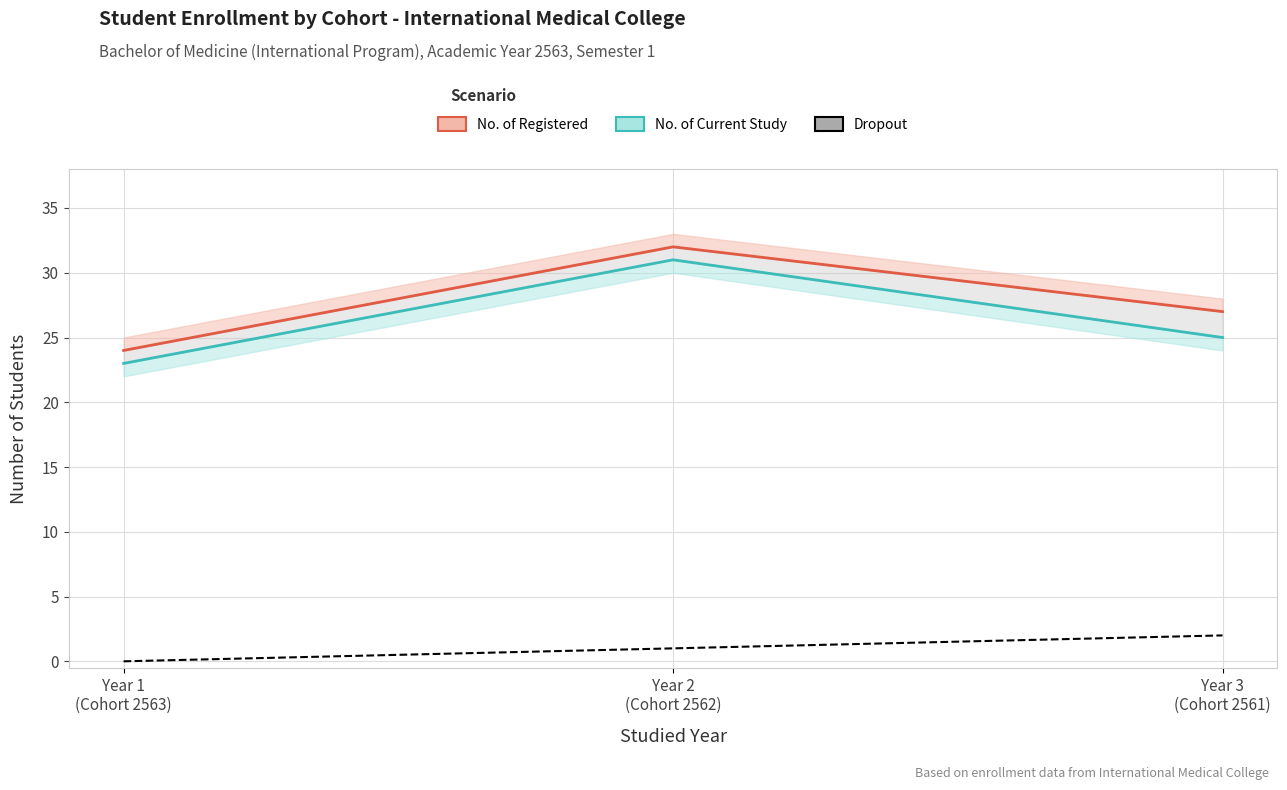

At how many categories does at least one series exceed 14?

3